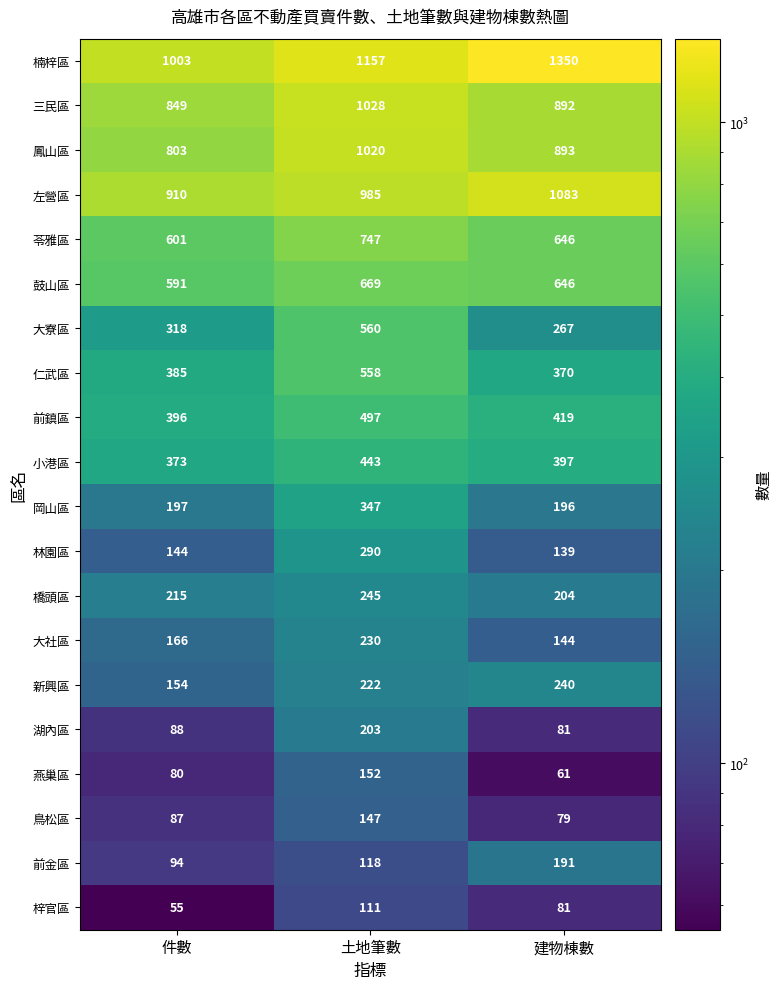

What is the maximum value shown in the chart?

1350